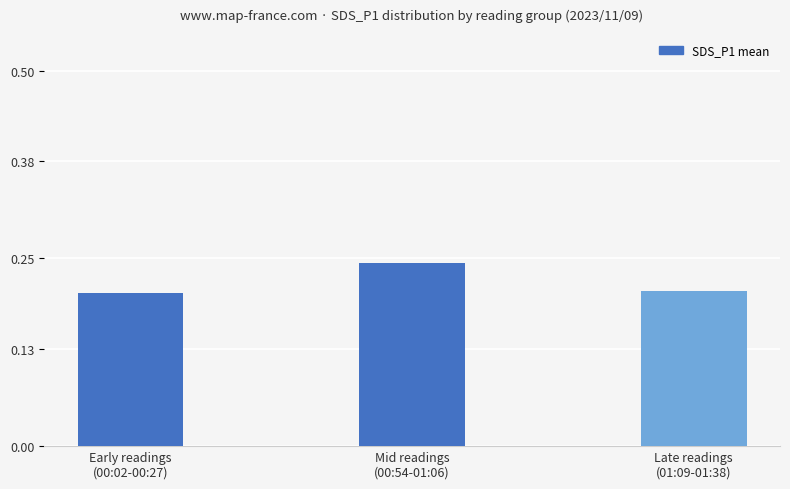

Does the chart contain any negative values?

No